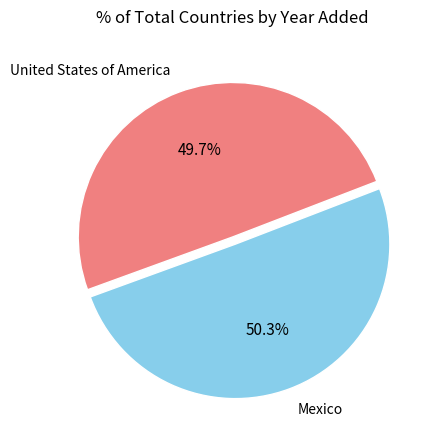

To the nearest percent, what is the average slice percentage?

50%